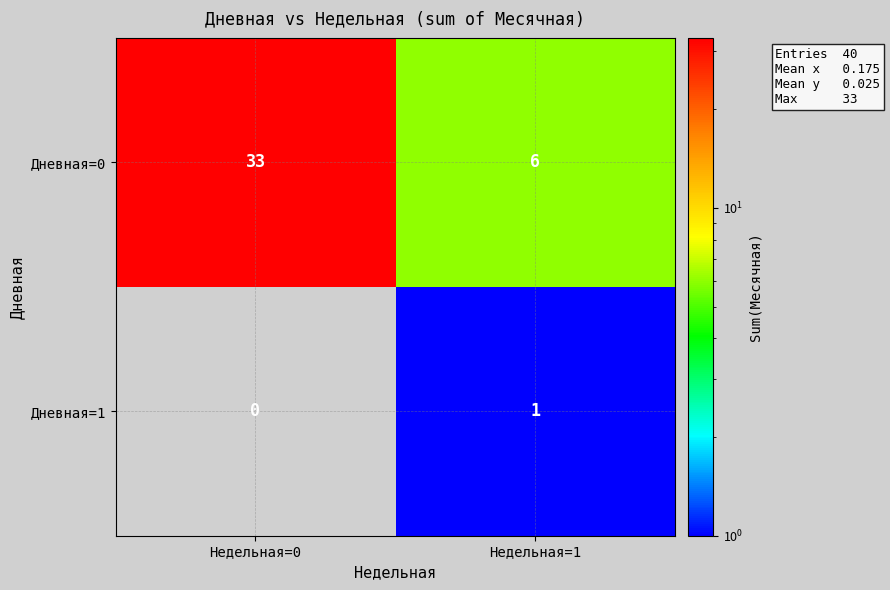

What is the sum of the Дневная=0 values at Недельная=1 and Недельная=0?

39